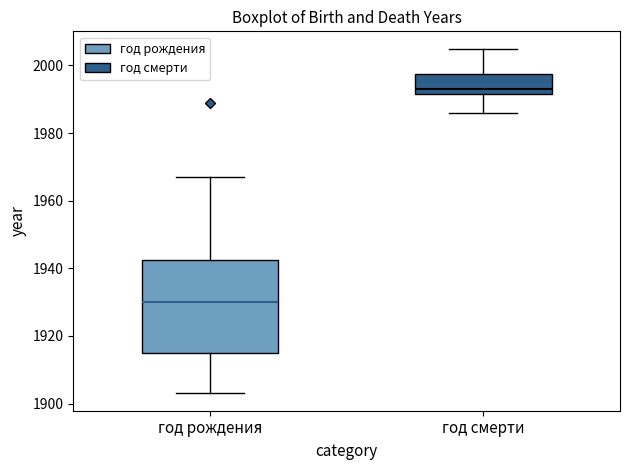

Reading left to right, read every box against the y-axis: the position of its median line, the range the box covers, and the ends of its whiskers. The values are not printed on the chart, so give them approximately, as read against the axis.

год рождения: median 1930, box 1916 to 1942, whiskers 1904 to 1968
год смерти: median 1994, box 1992 to 1998, whiskers 1986 to 2006